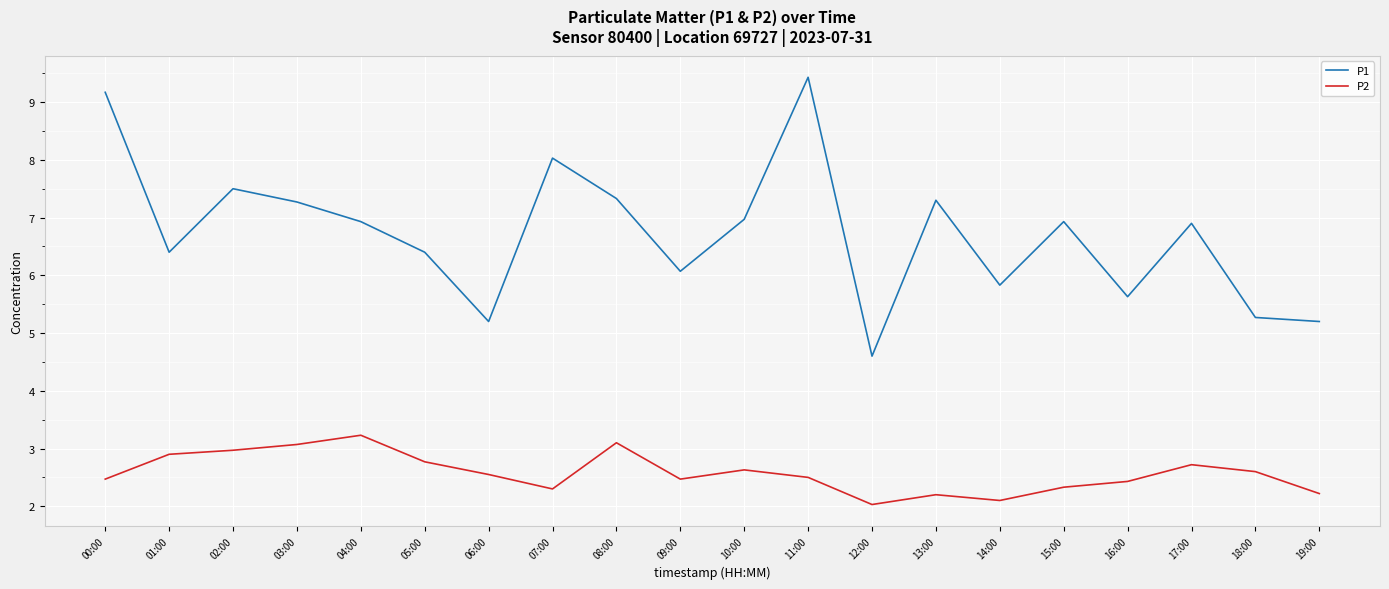

What is the minimum value shown in the chart?

2.0